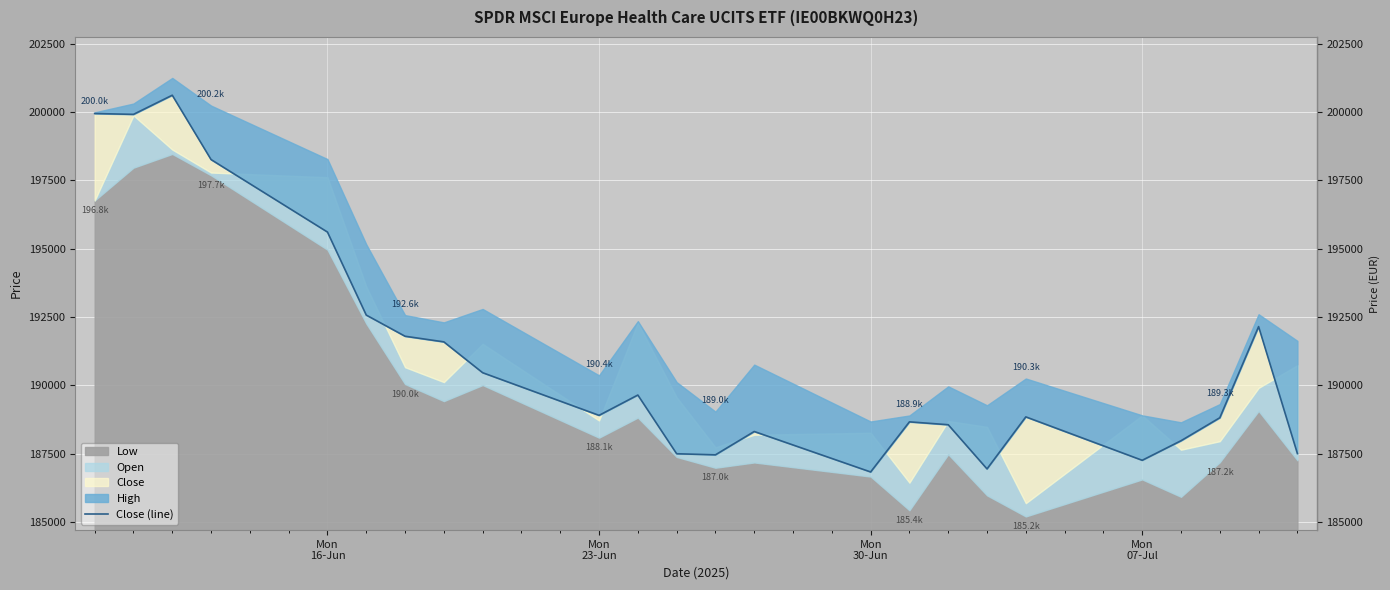

How many categories are shown in the chart?

24